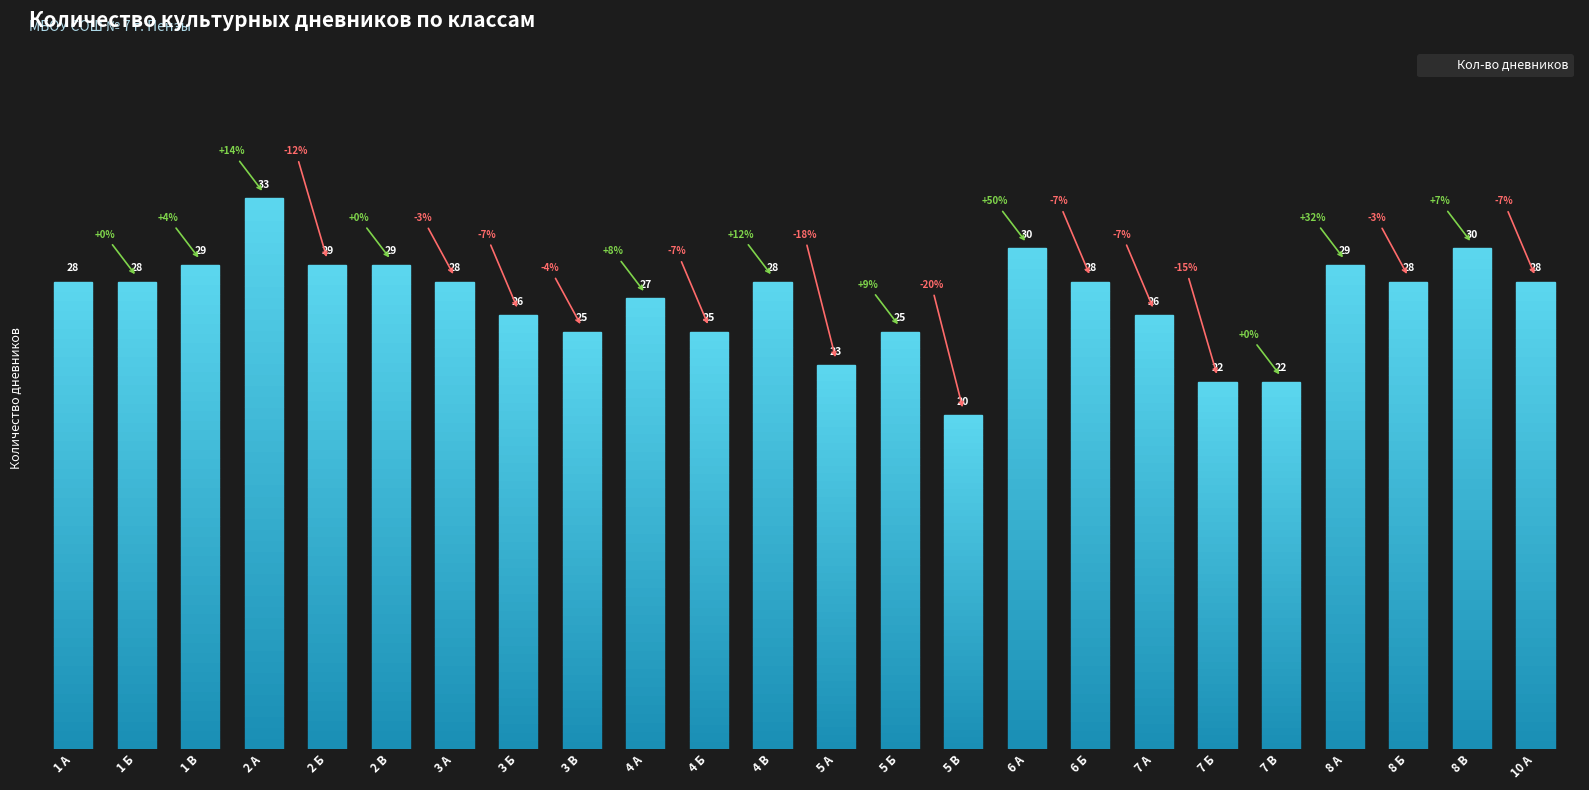

What is the average value?

27